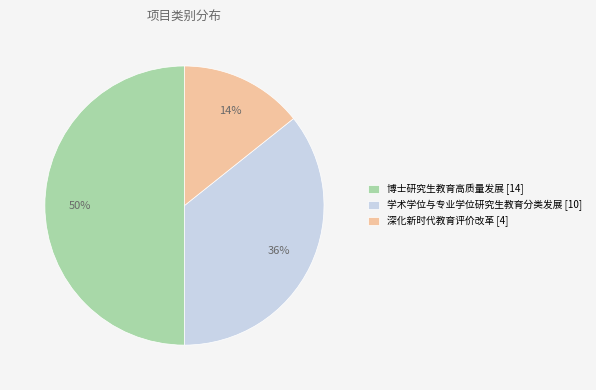

Which category has the biggest portion of the pie?

博士研究生教育高质量发展